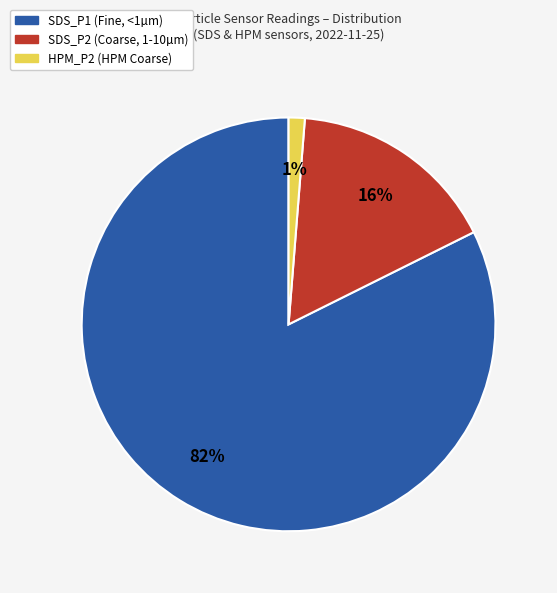

What percentage is the HPM_P2 (HPM Coarse) slice, to the nearest percent?

1%